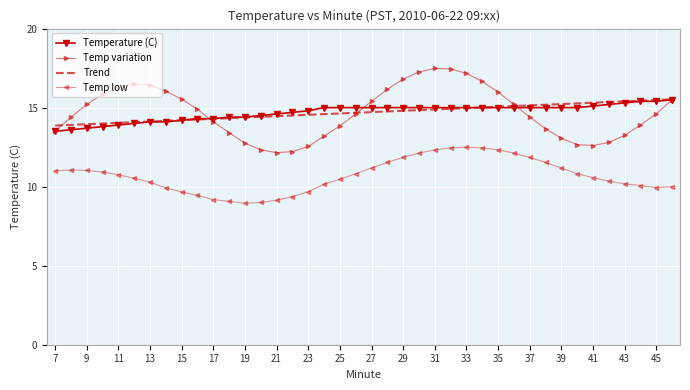

True or false: Temp low and Temp variation intersect in this chart.

False